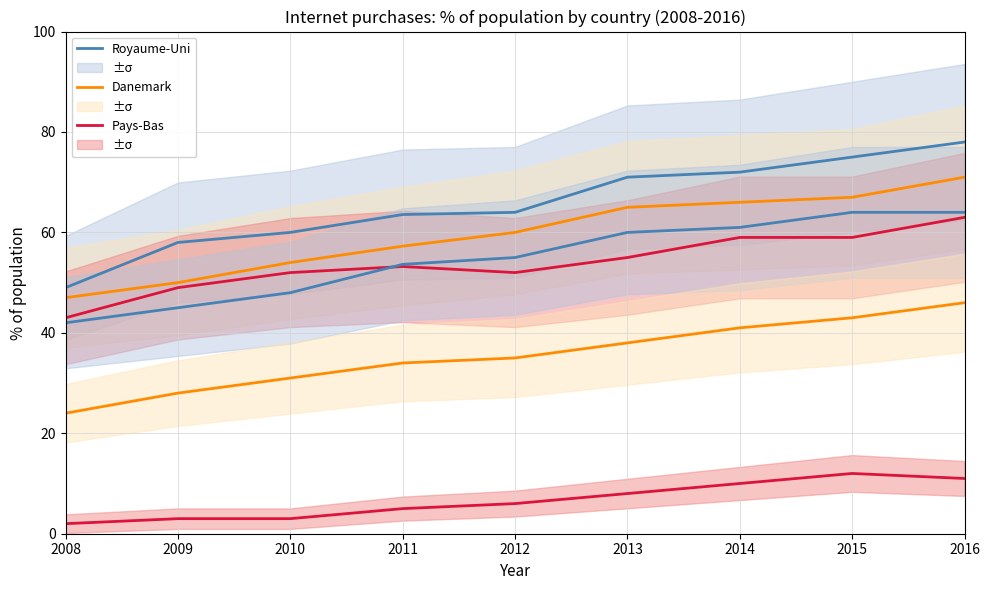

True or false: Danemark has a value of 90.6 at 2012.

False